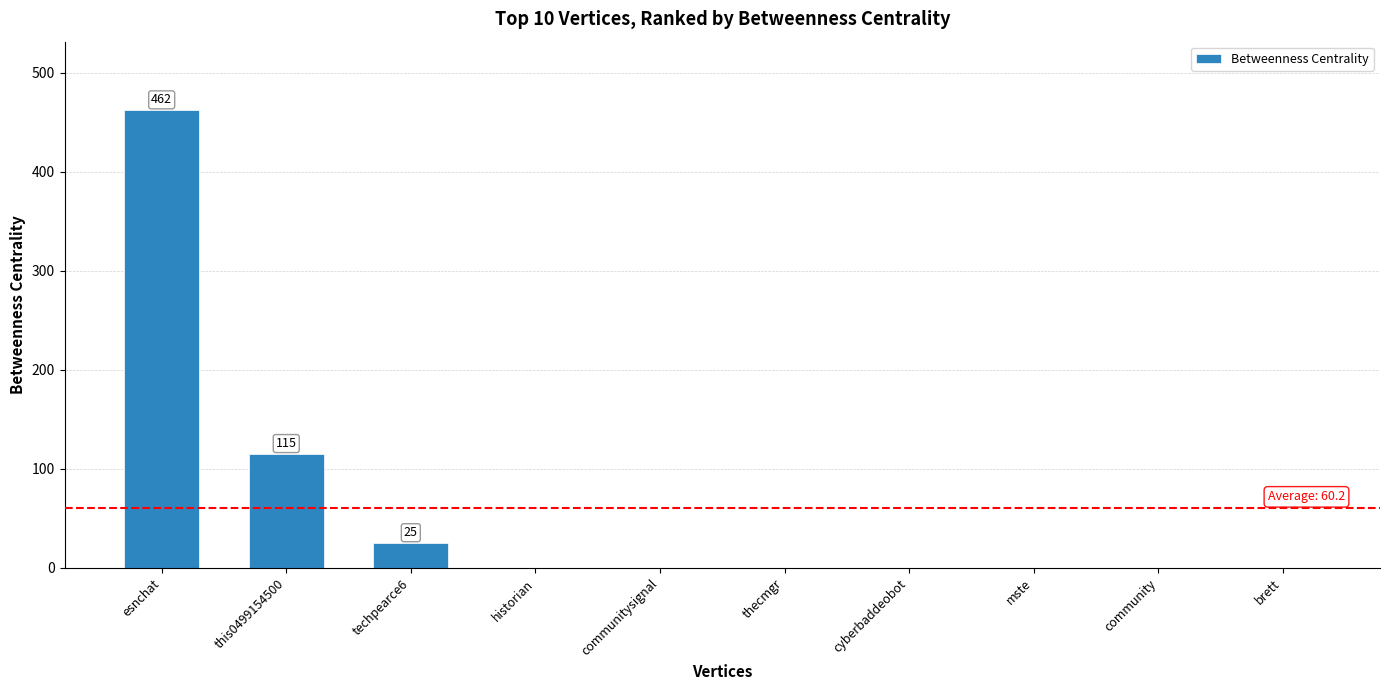

At which label is the value closest to 231?

this0499154500